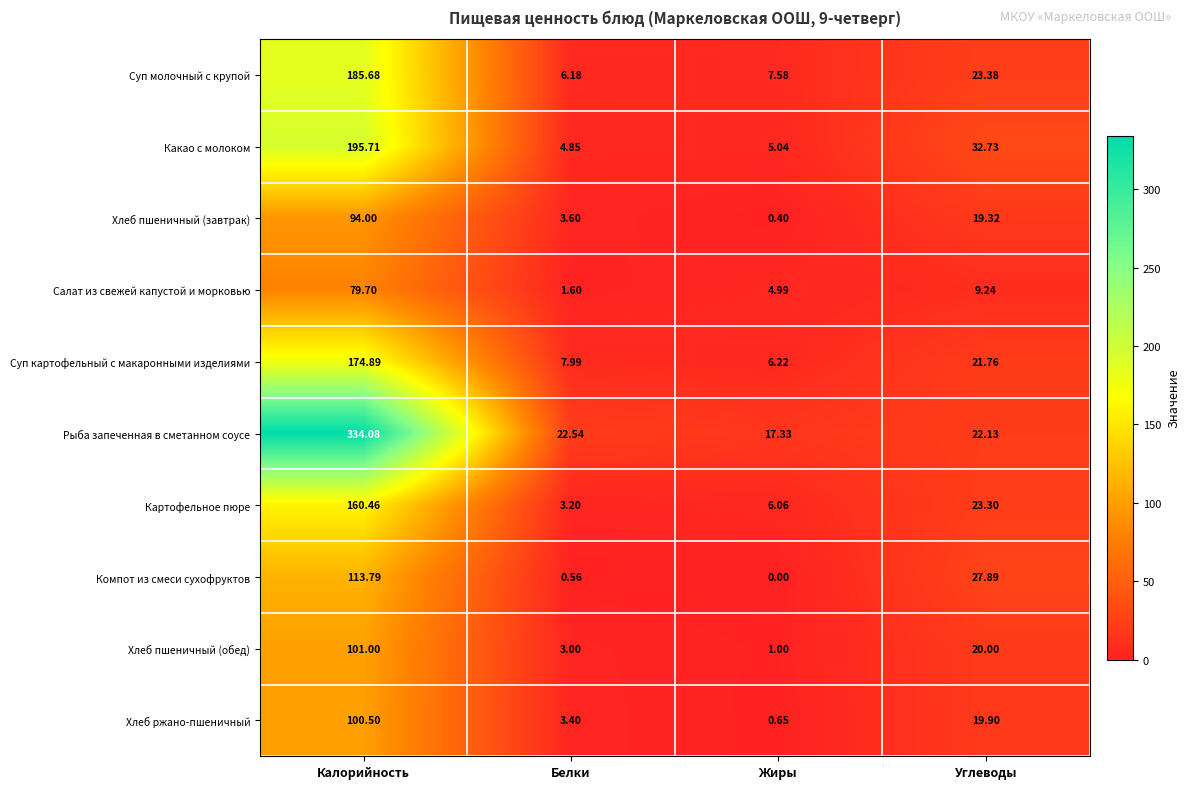

What is the greatest value displayed?

334.1